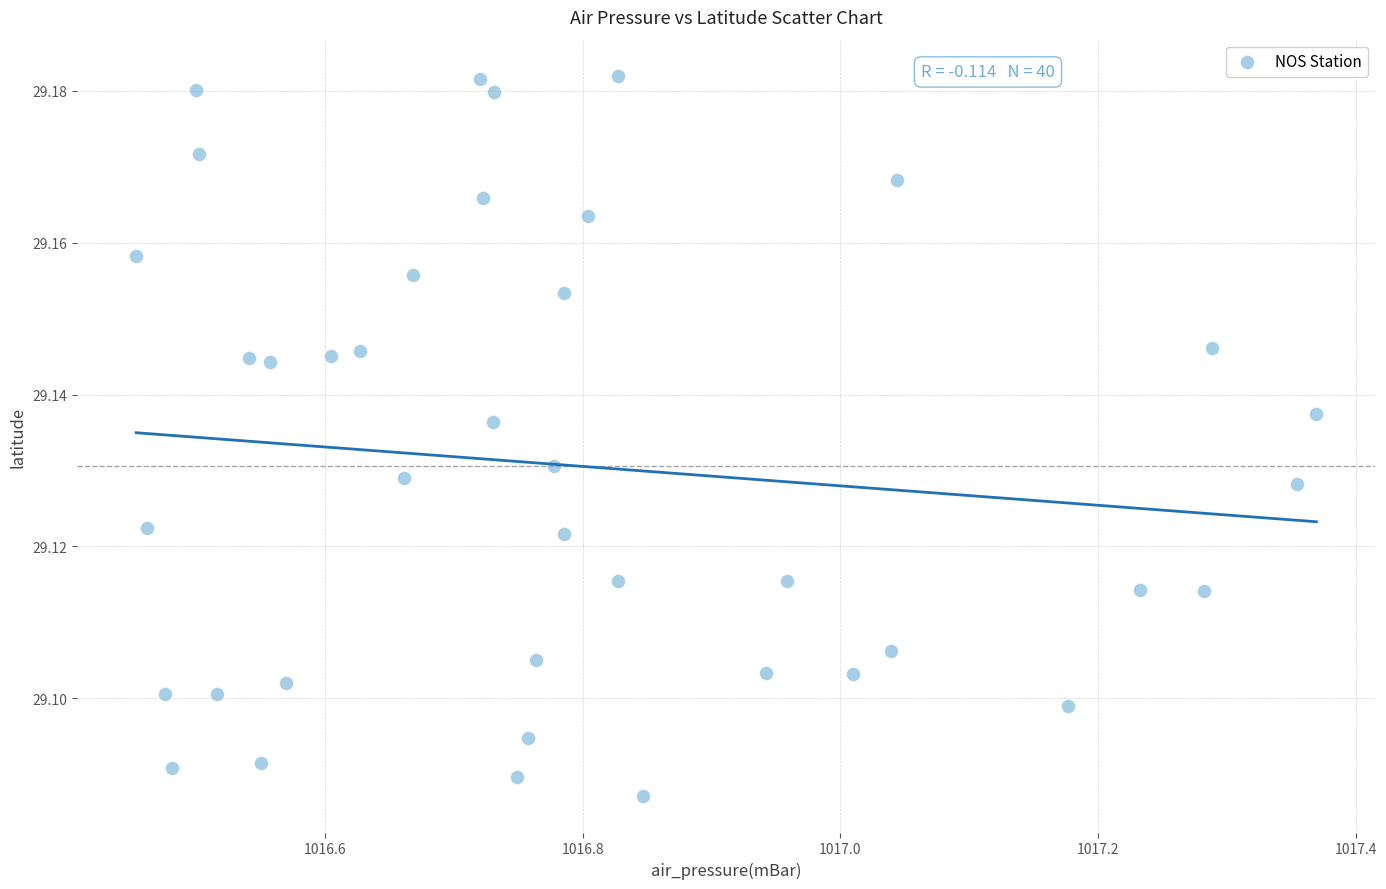

What is the range of X values (max minus min)?

0.9